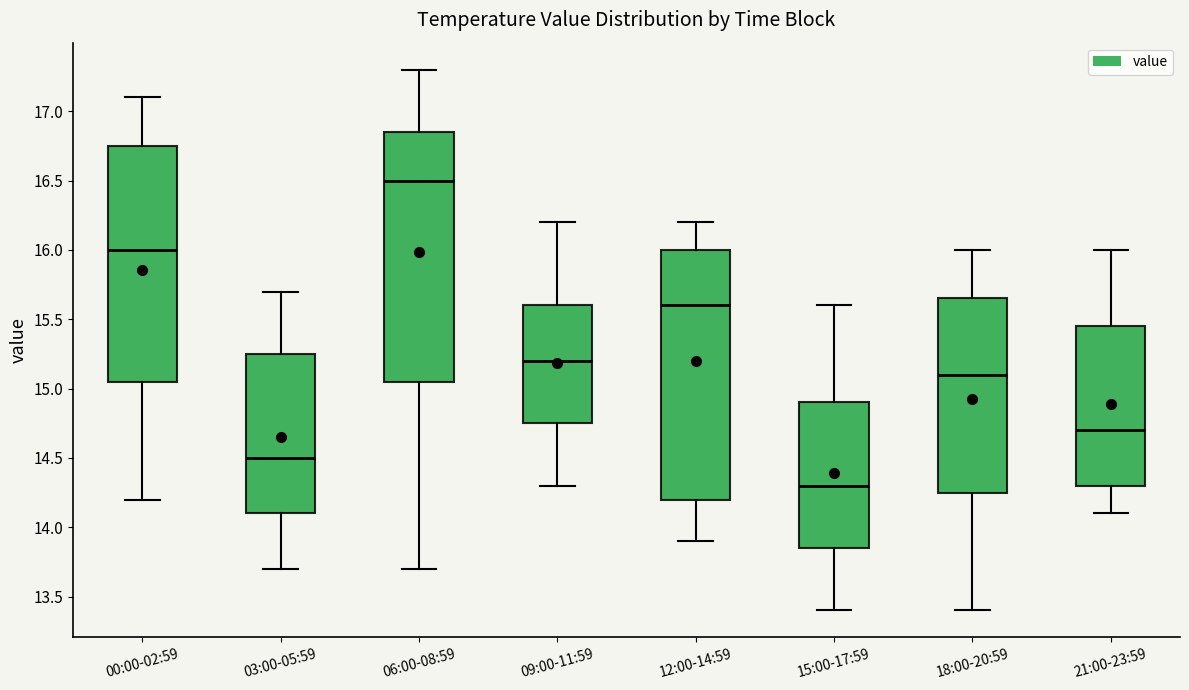

Which box's median line is the lowest?

15:00-17:59